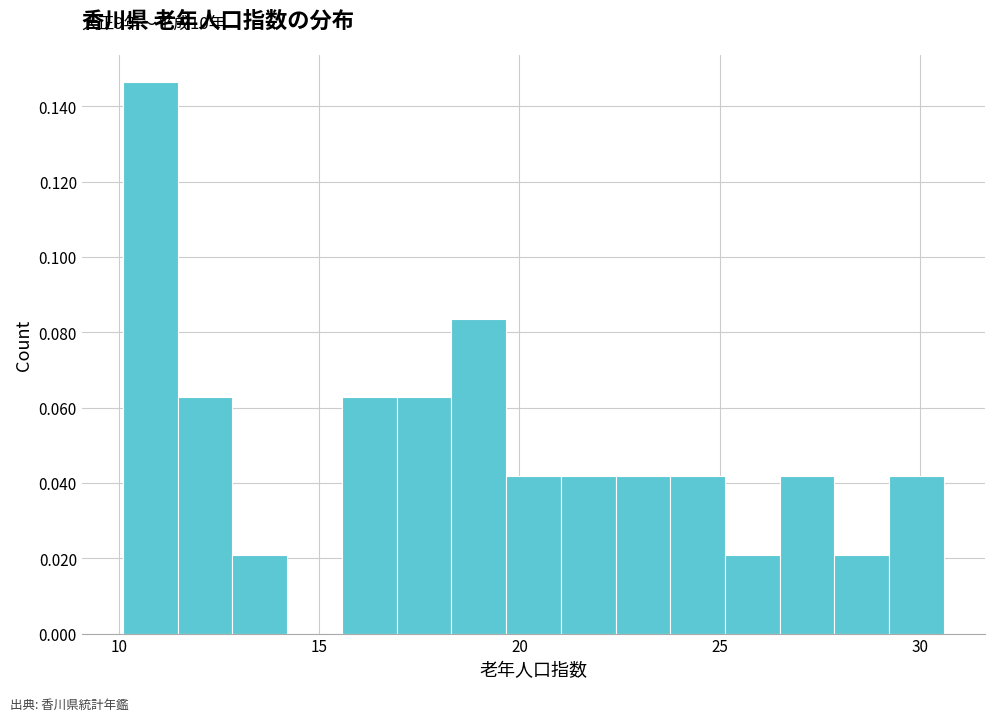

Read against the x-axis, roughly where is the centre of the tallest bar?

11.0